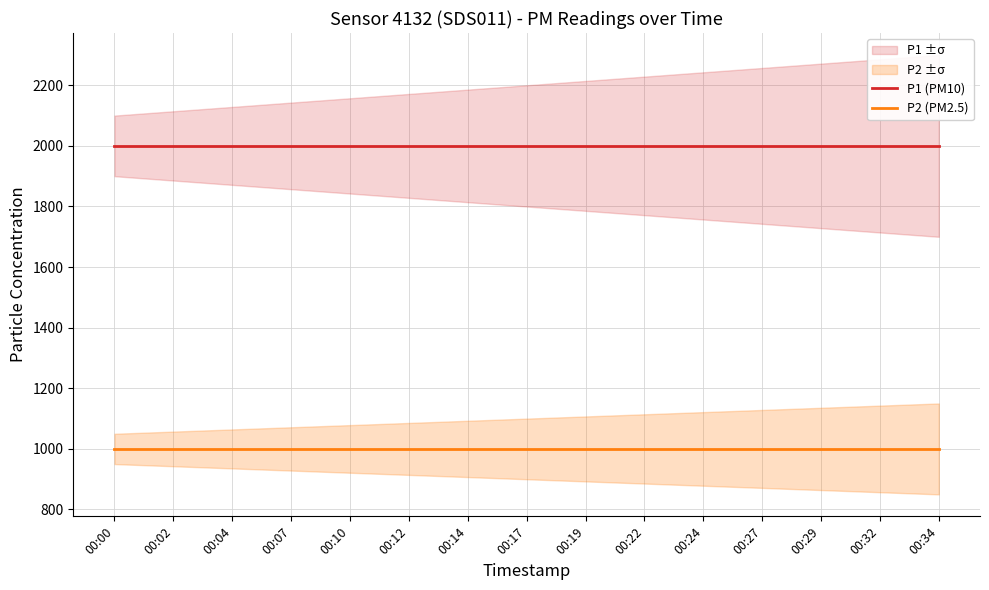

True or false: P2 (PM2.5) and P1 (PM10) intersect in this chart.

False